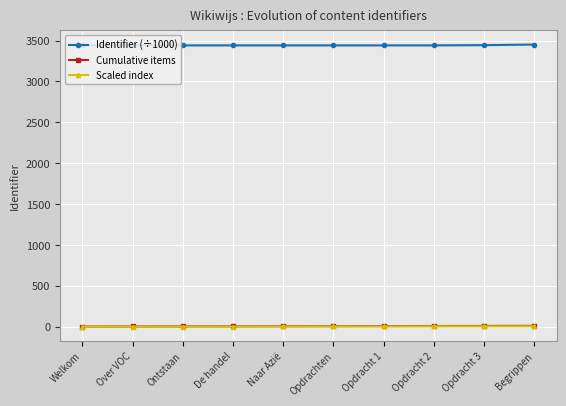

How many distinct data groups are displayed?

3